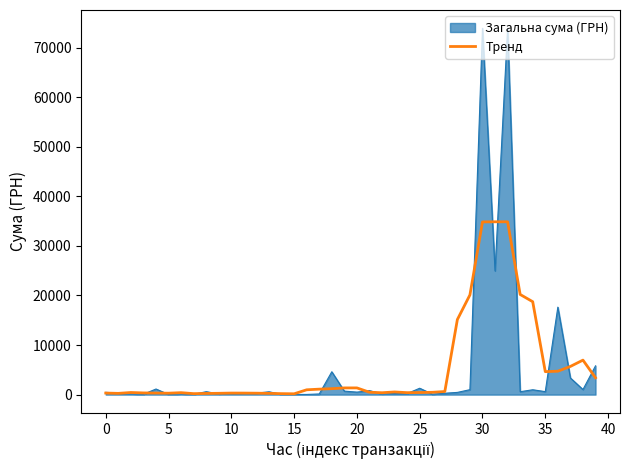

What is the highest value of the Тренд series?

34855.6